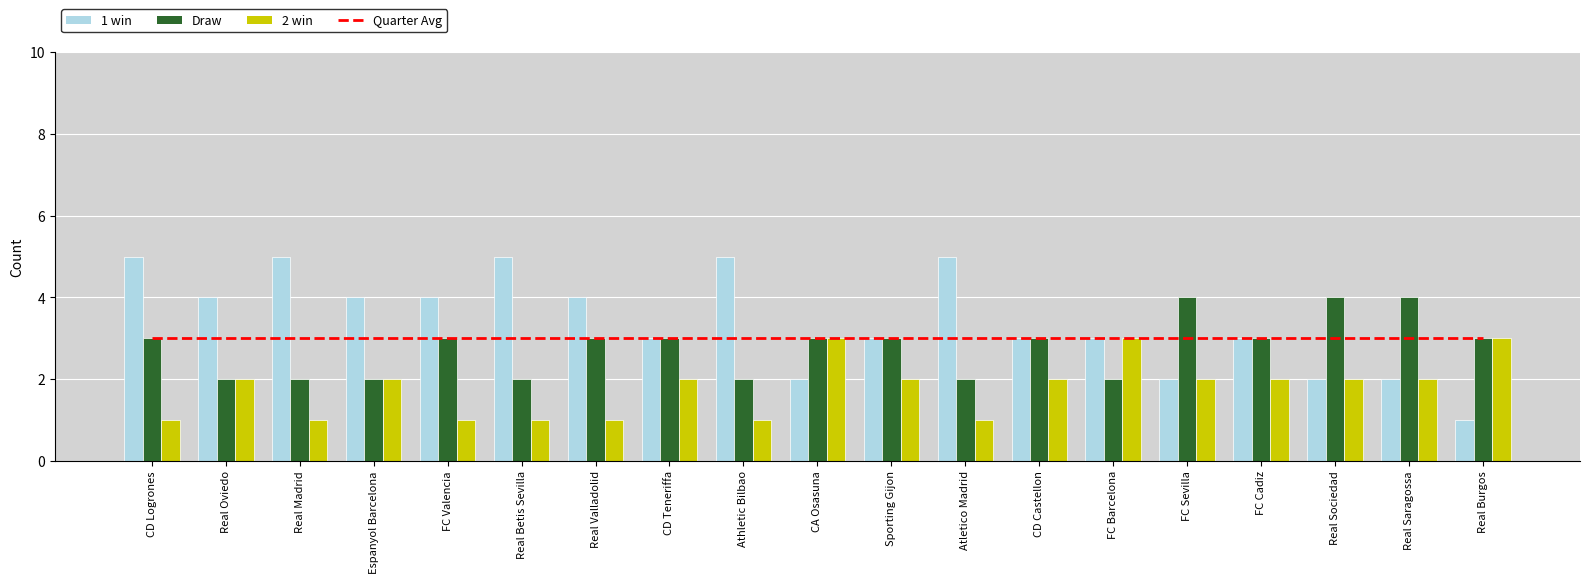

What are all the series names shown in the legend?

Quarter Avg, 1 win, Draw, 2 win